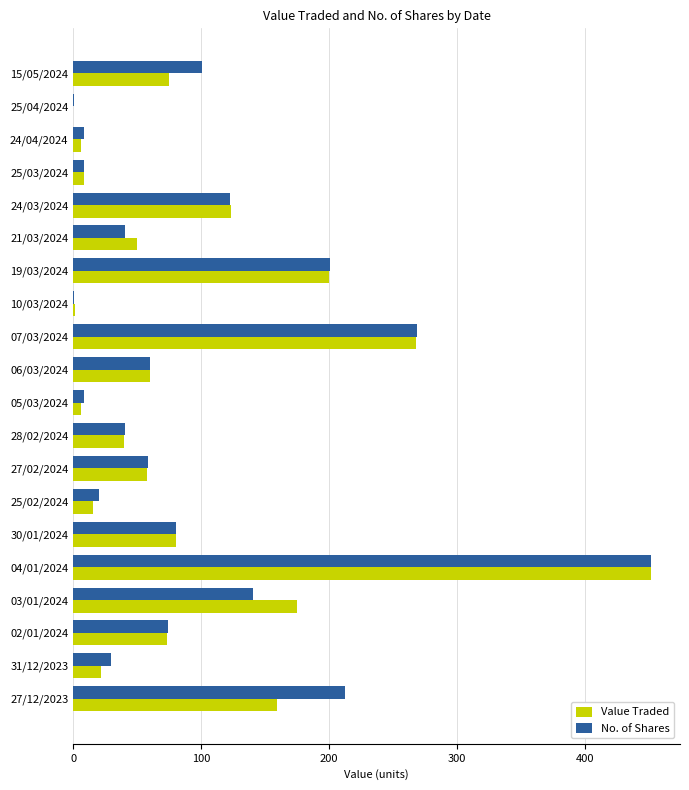

What is the maximum value for No. of Shares?

452.0